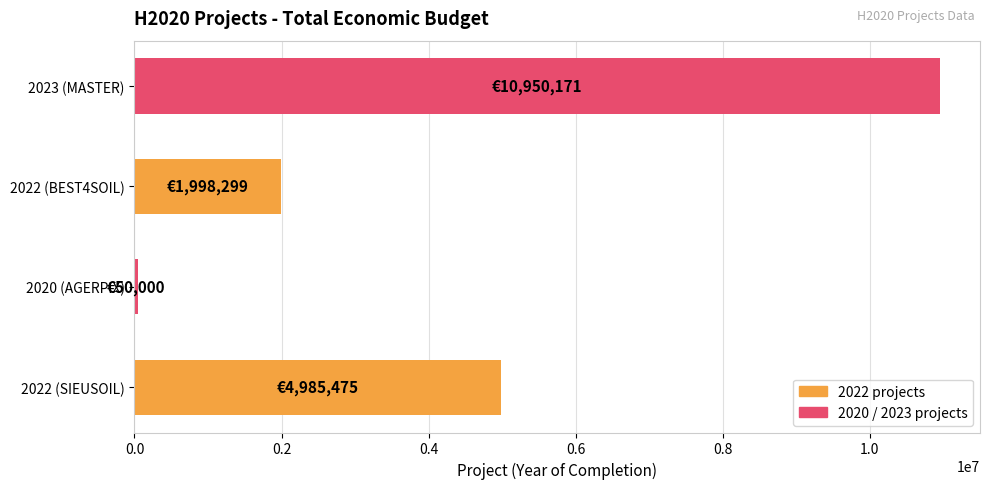

Where is the data nearest to the value 5500085?

2022 (SIEUSOIL)